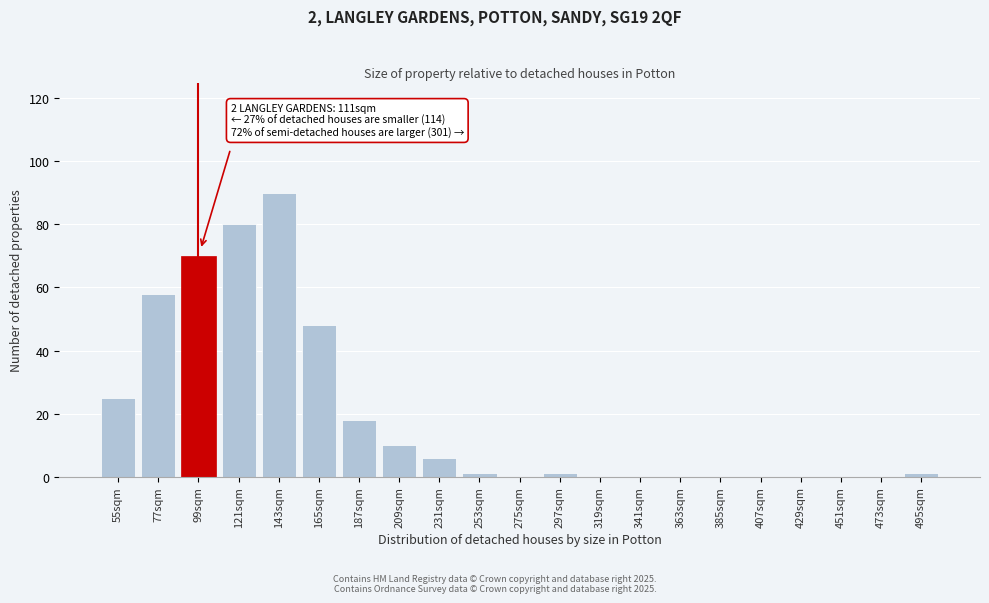

Reading left to right, extract all data points from this chart.

55sqm=25	77sqm=58	99sqm=70	121sqm=80	143sqm=90	165sqm=48	187sqm=18	209sqm=10	231sqm=6	253sqm=1	275sqm=0	297sqm=1	319sqm=0	341sqm=0	363sqm=0	385sqm=0	407sqm=0	429sqm=0	451sqm=0	473sqm=0	495sqm=1